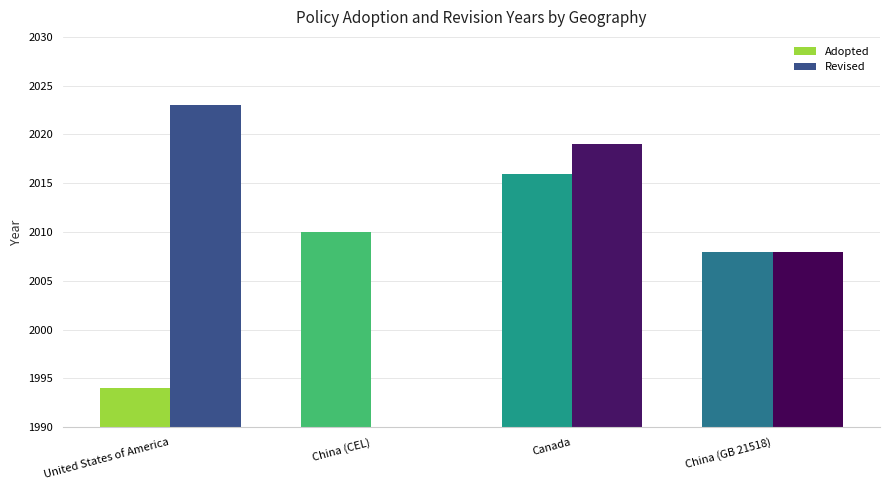

Is it true that Adopted equals 2016 at Canada?

True